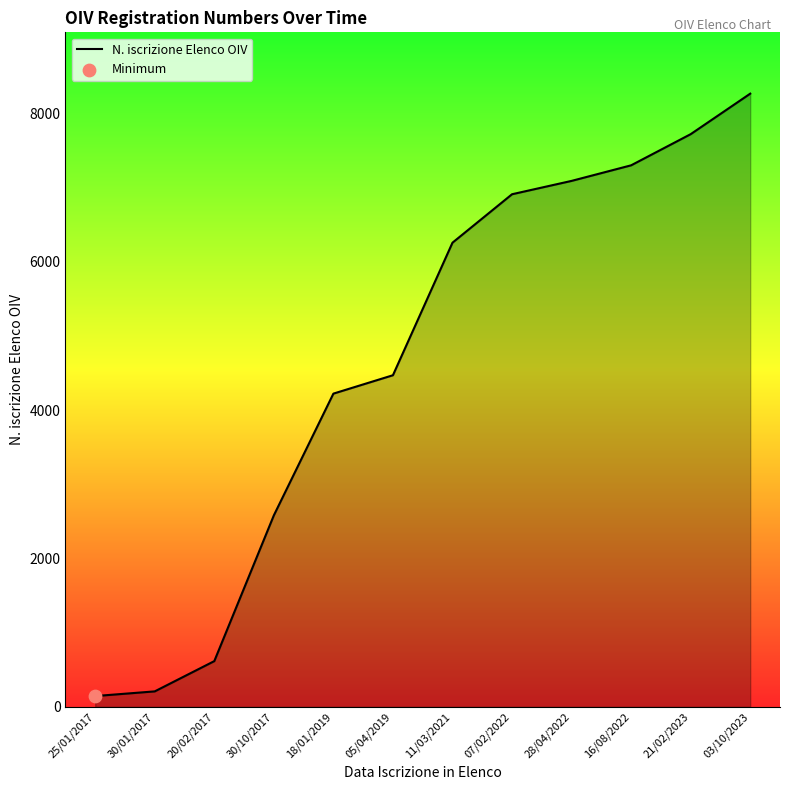

What is the ratio of the value at 20/02/2017 to the value at 16/08/2022?

0.1